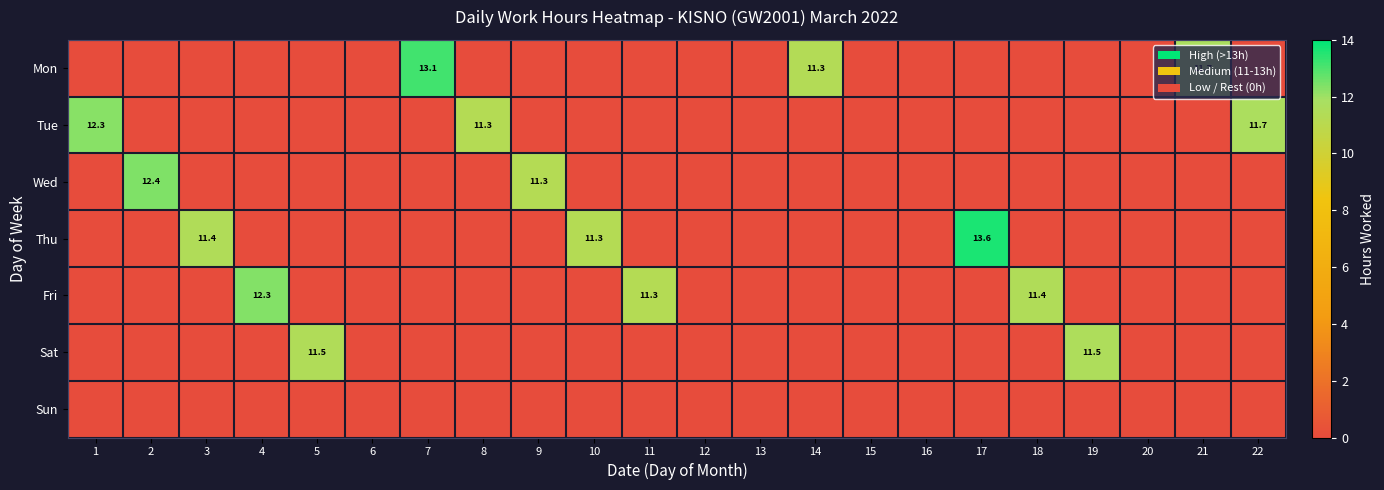

What is the maximum value shown in the chart?

13.6